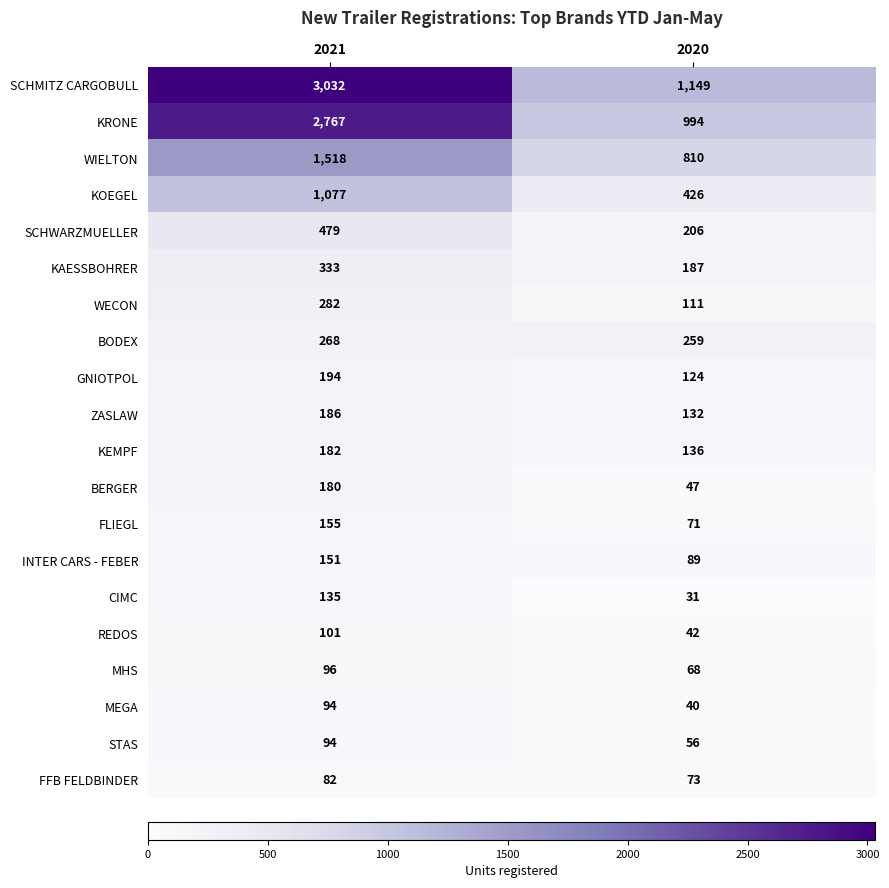

Rank the series at 2020 from lowest to highest value.

CIMC, MEGA, REDOS, BERGER, STAS, MHS, FLIEGL, FFB FELDBINDER, INTER CARS - FEBER, WECON, GNIOTPOL, ZASLAW, KEMPF, KAESSBOHRER, SCHWARZMUELLER, BODEX, KOEGEL, WIELTON, KRONE, SCHMITZ CARGOBULL